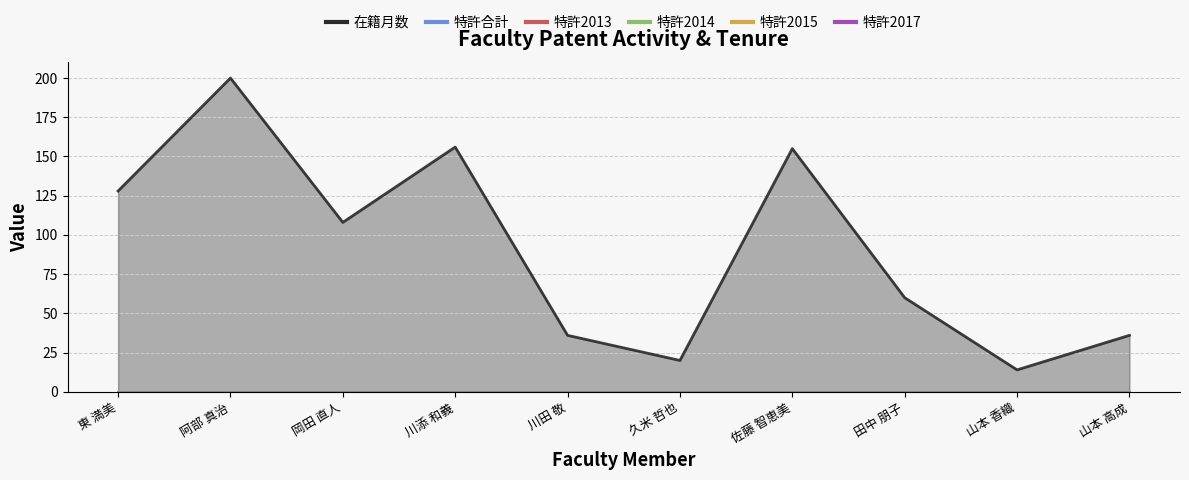

Count the number of categories in the chart.

10